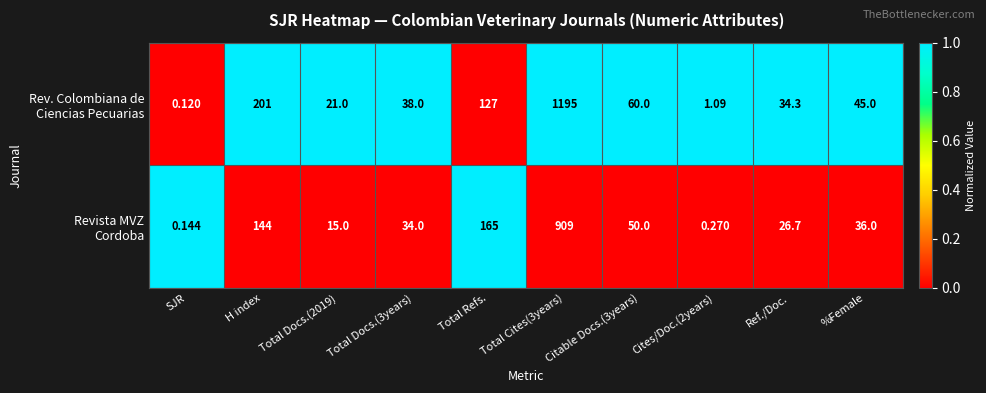

Count the number of categories in the chart.

10